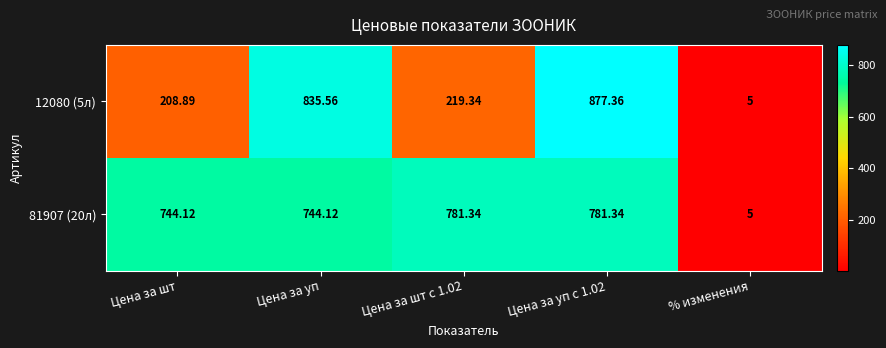

Is the value of 81907 (20л) at % изменения greater than the value of 12080 (5л) at Цена за шт?

No